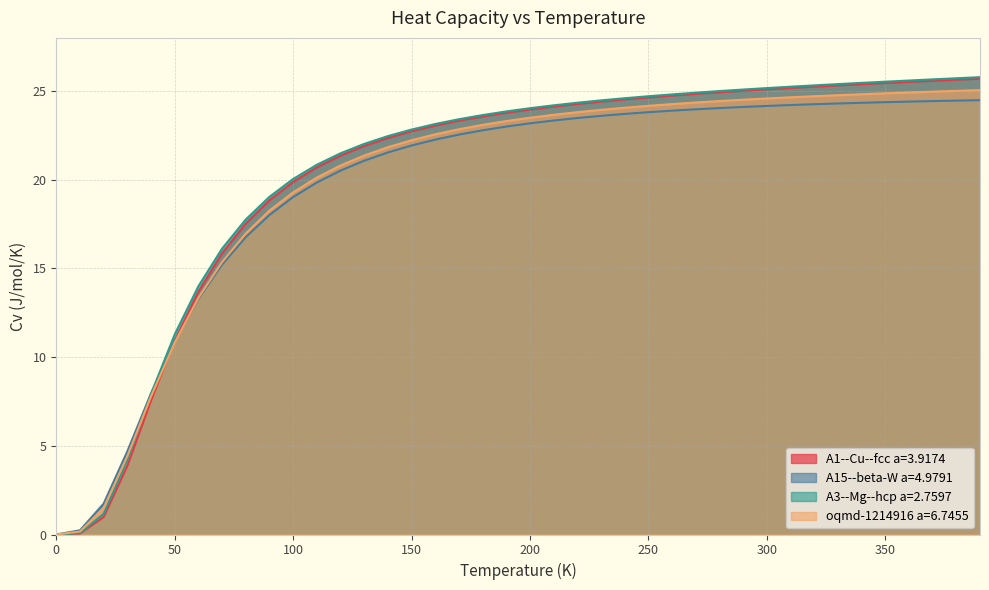

The value of A3--Mg--hcp a=2.7597 at 300 is 25.2. True or false?

True